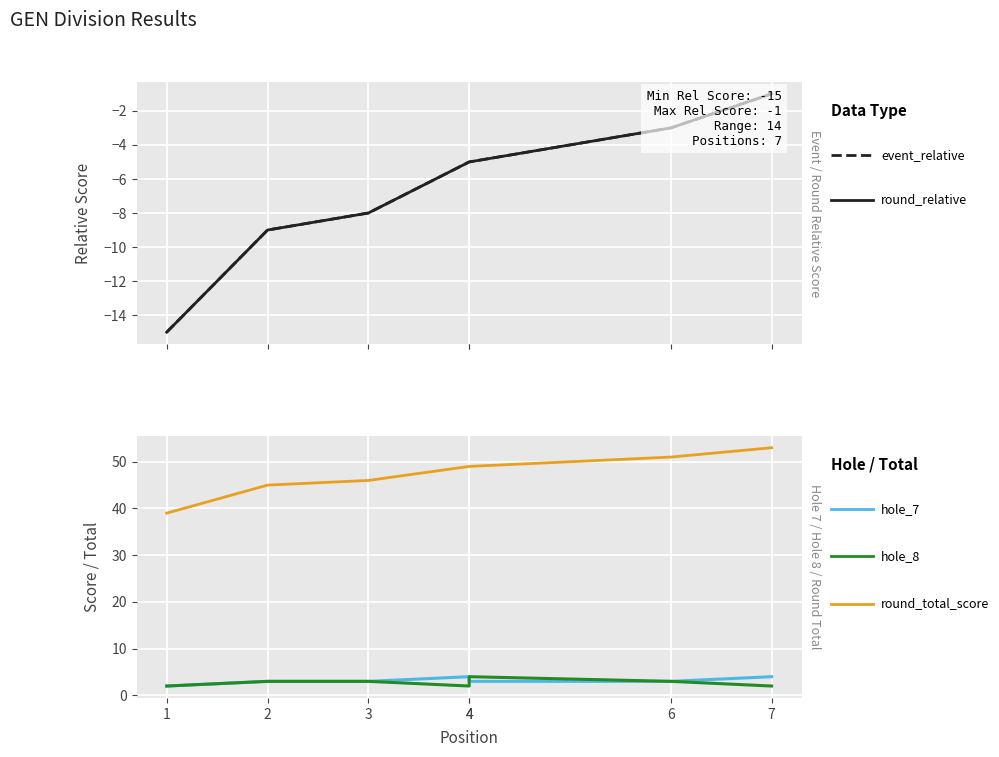

Count the number of data series in this chart.

5